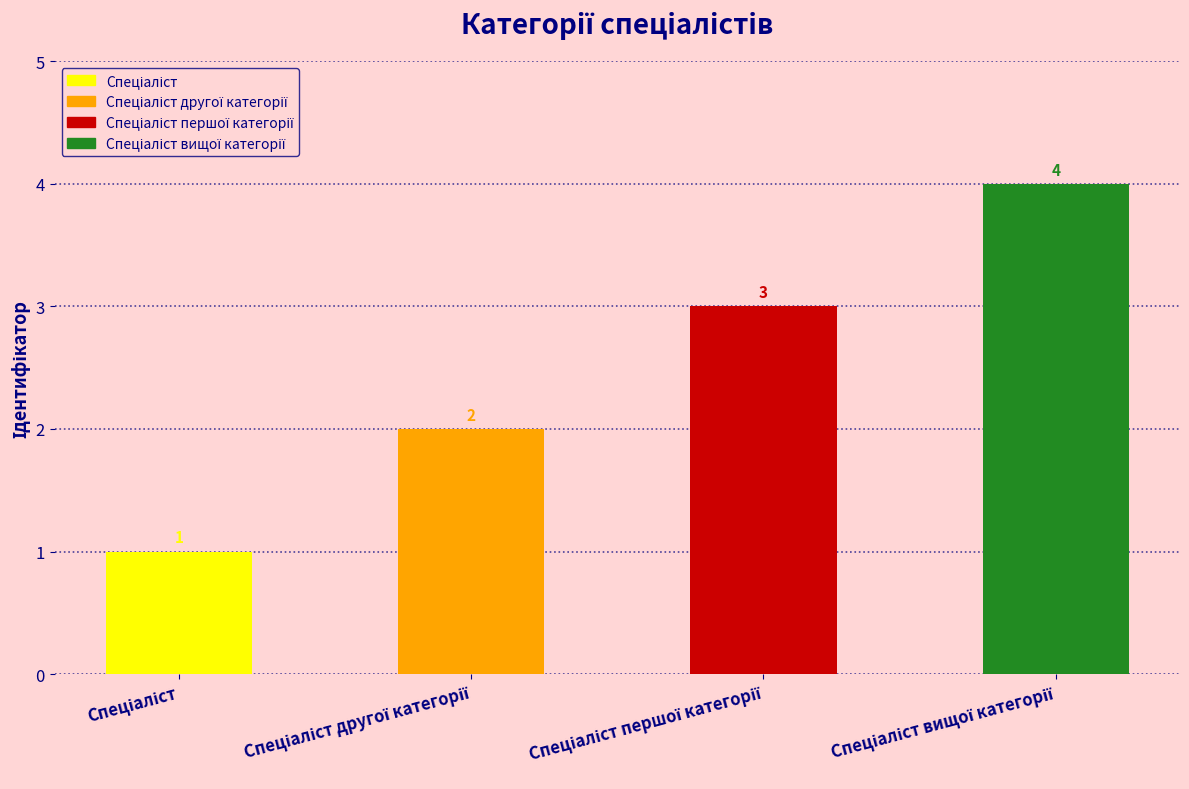

Between Спеціаліст вищої категорії and Спеціаліст другої категорії, which is larger?

Спеціаліст вищої категорії